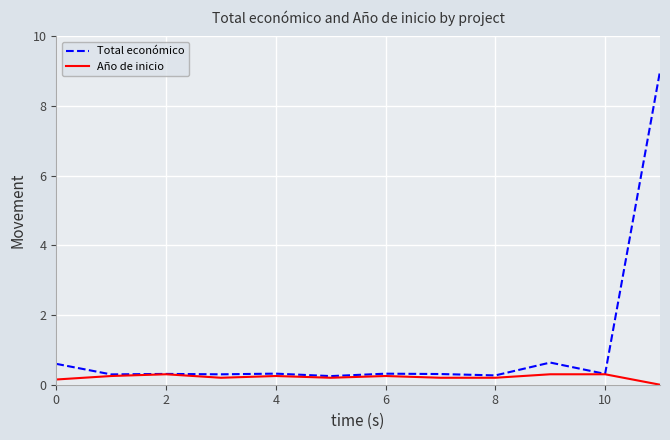

In Total económico, how many points are lower than both neighbors (excluding endpoints)?

5